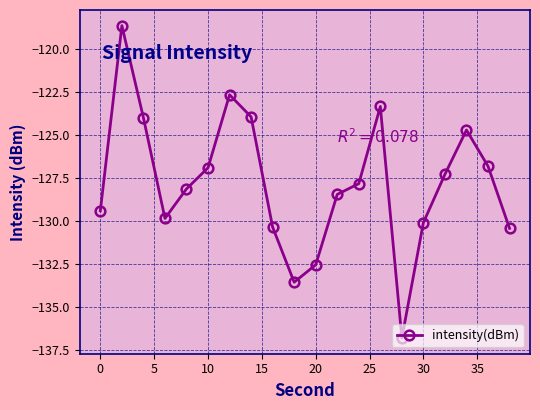

What is the maximum value shown in the chart?

-118.6